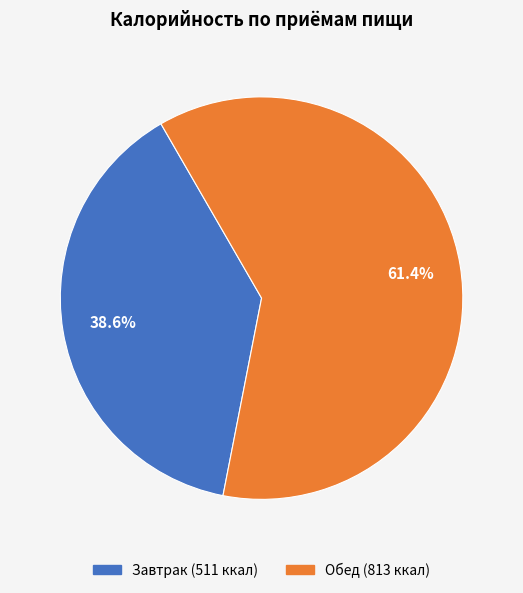

Which category accounts for the majority?

Обед